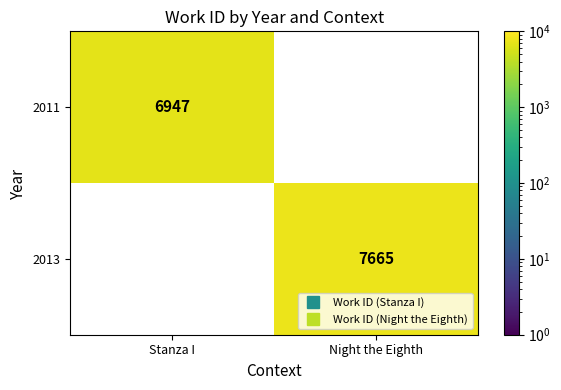

Rank the series by their average value, from lowest to highest.

2011, 2013